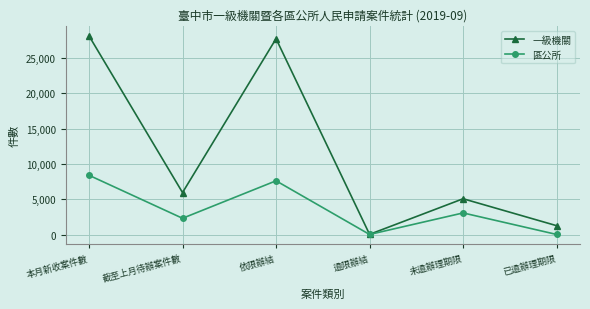

What is the minimum value shown in the chart?

11